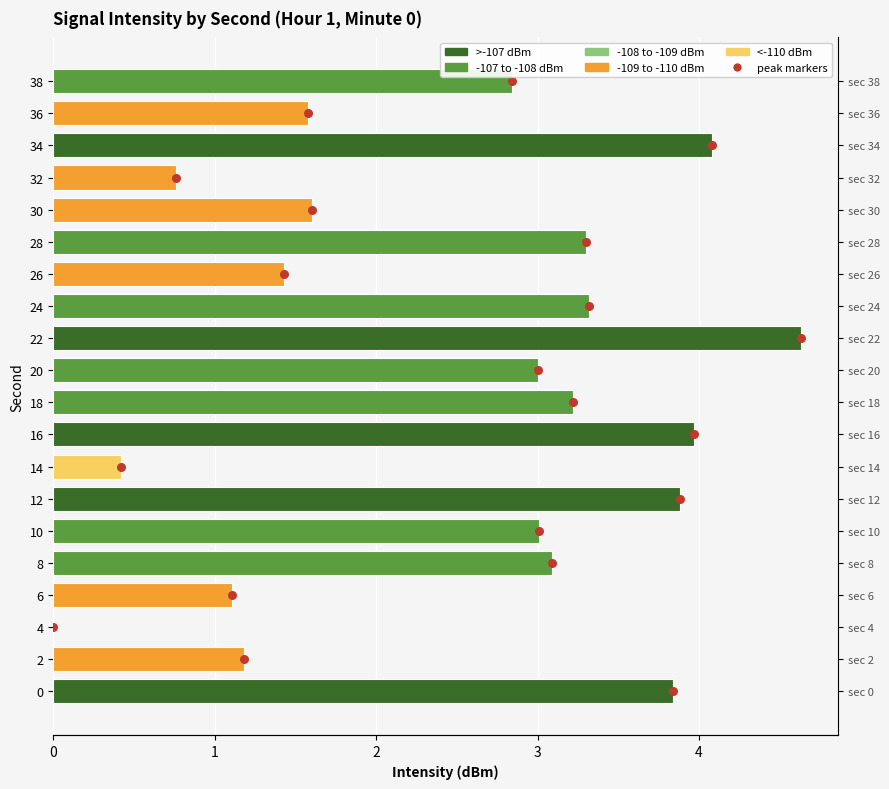

Which series has the largest total across all categories?

peak markers